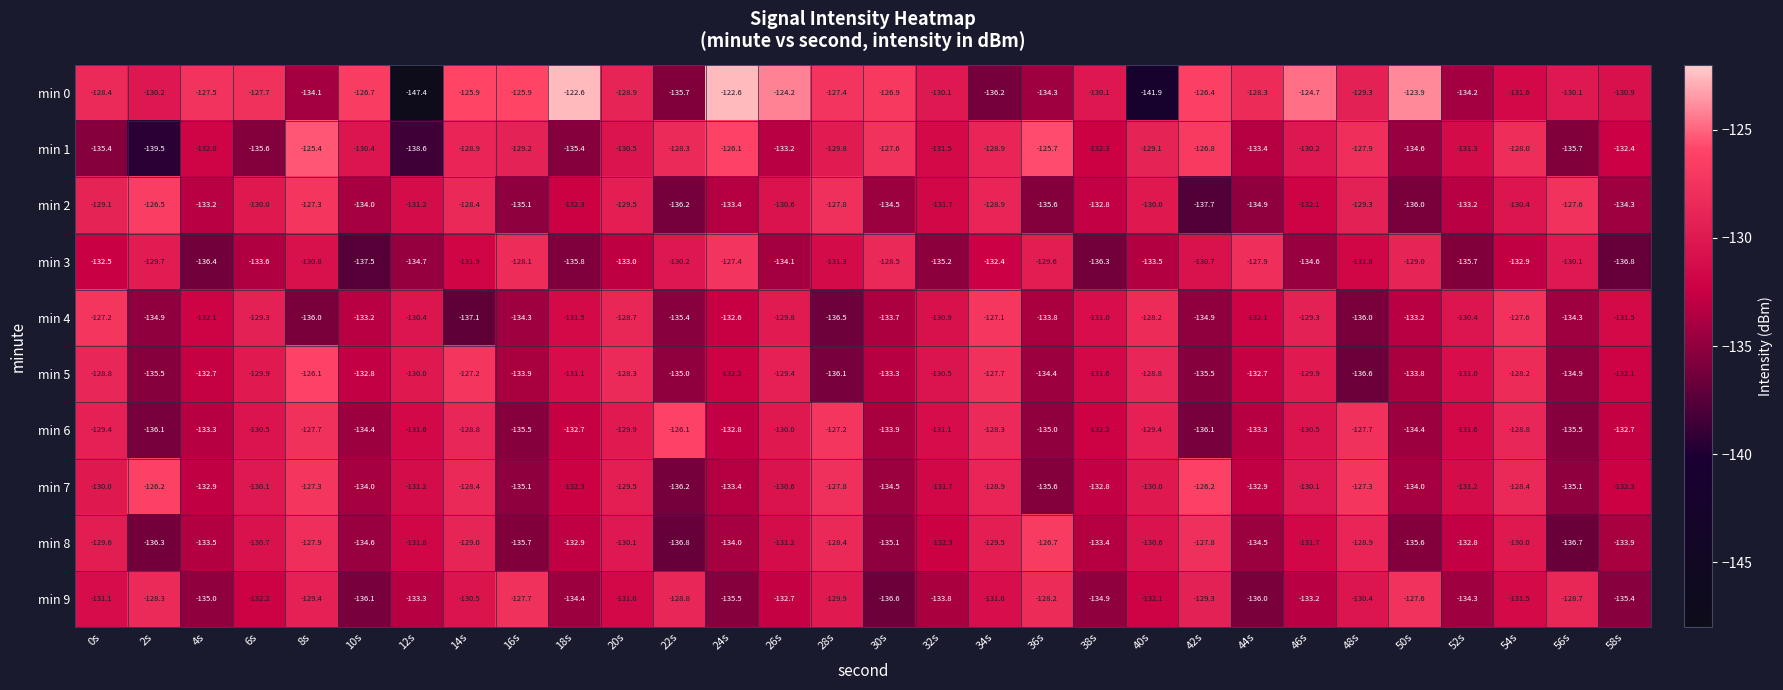

Which series has the widest spread of values?

min 0